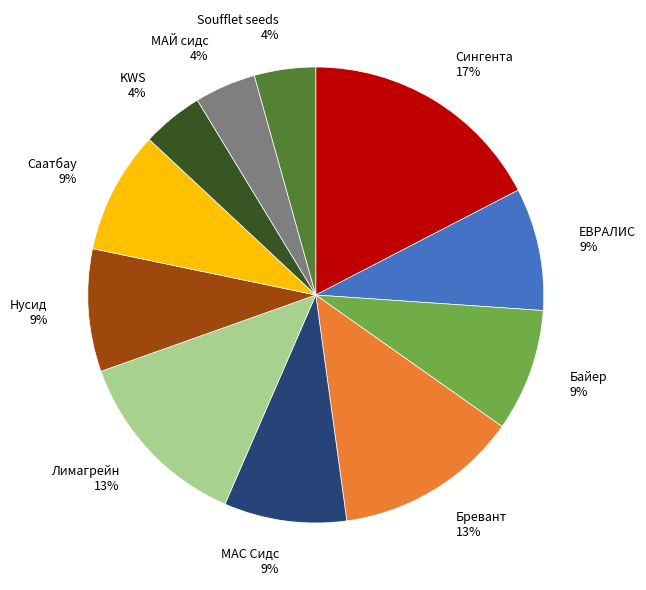

Does МАЙ сидс 4% account for over 50% of the chart?

No